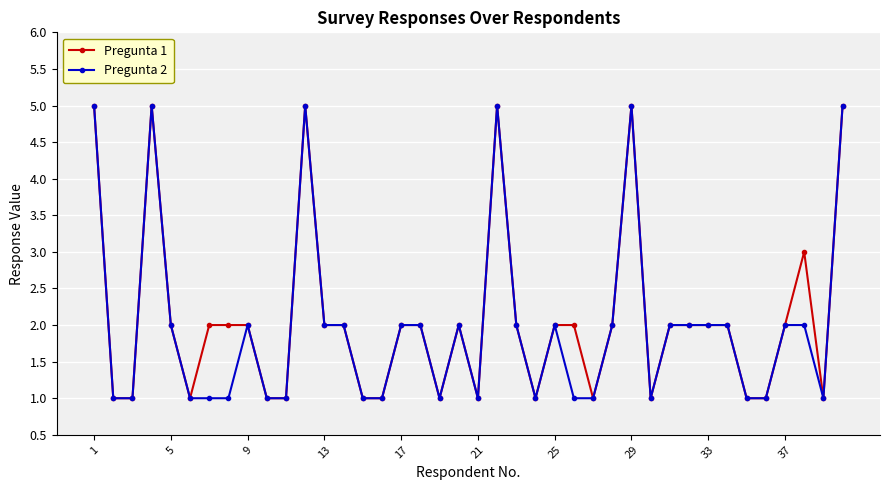

At how many categories does at least one series exceed 4?

6